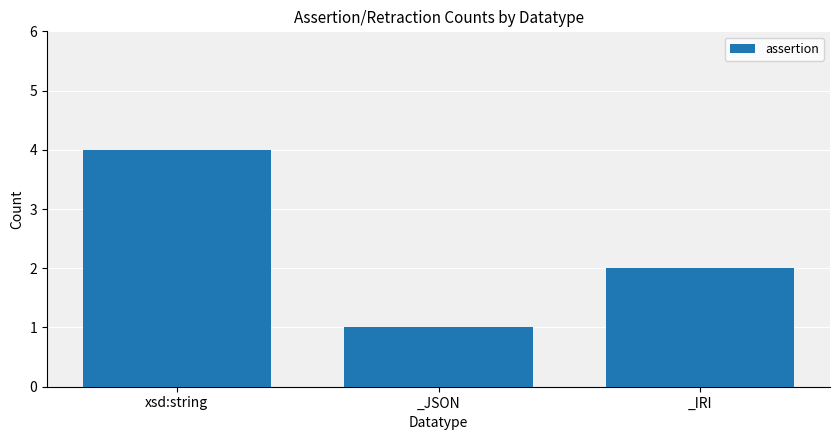

Count the number of data series in this chart.

1